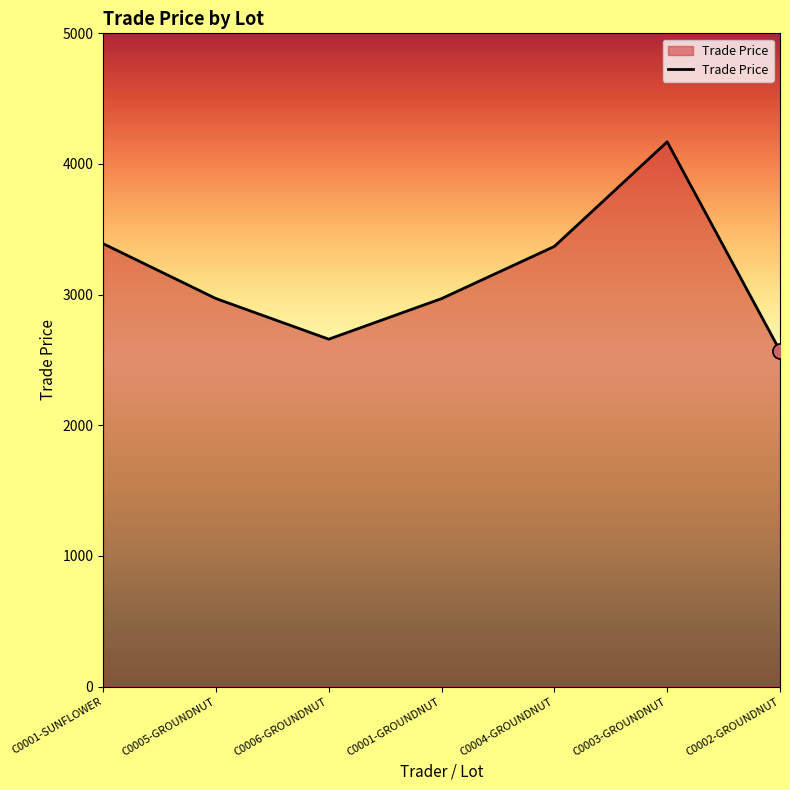

Between C0004-GROUNDNUT and C0001-GROUNDNUT, which is larger?

C0004-GROUNDNUT